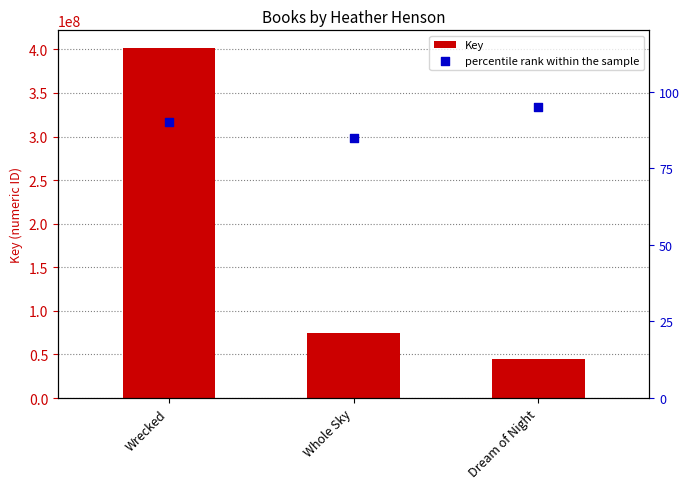

Which series contains the highest Y value?

Key